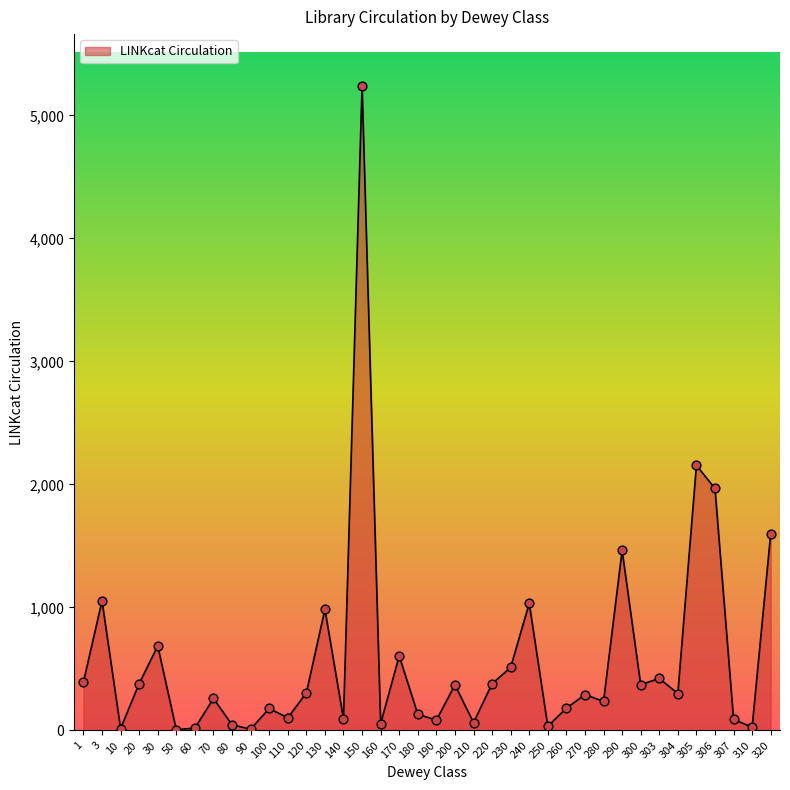

What is the change in value from 270 to 300?

+80